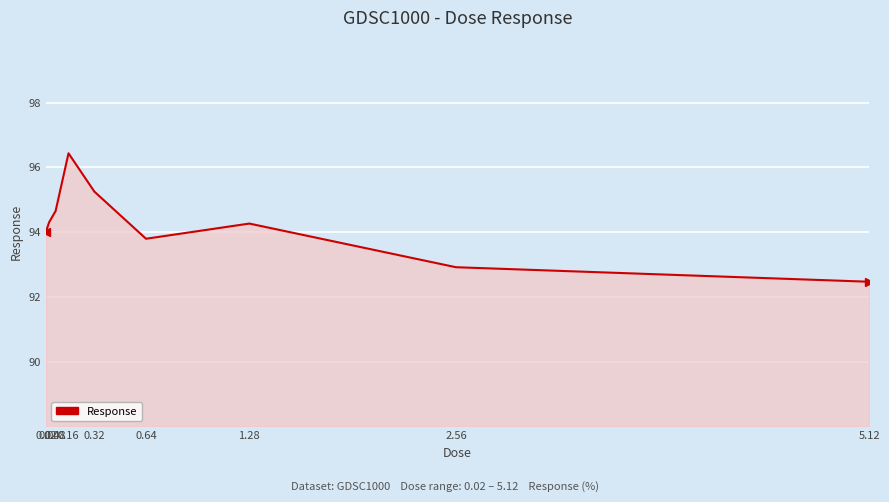

What position from the left is 0.32?

5